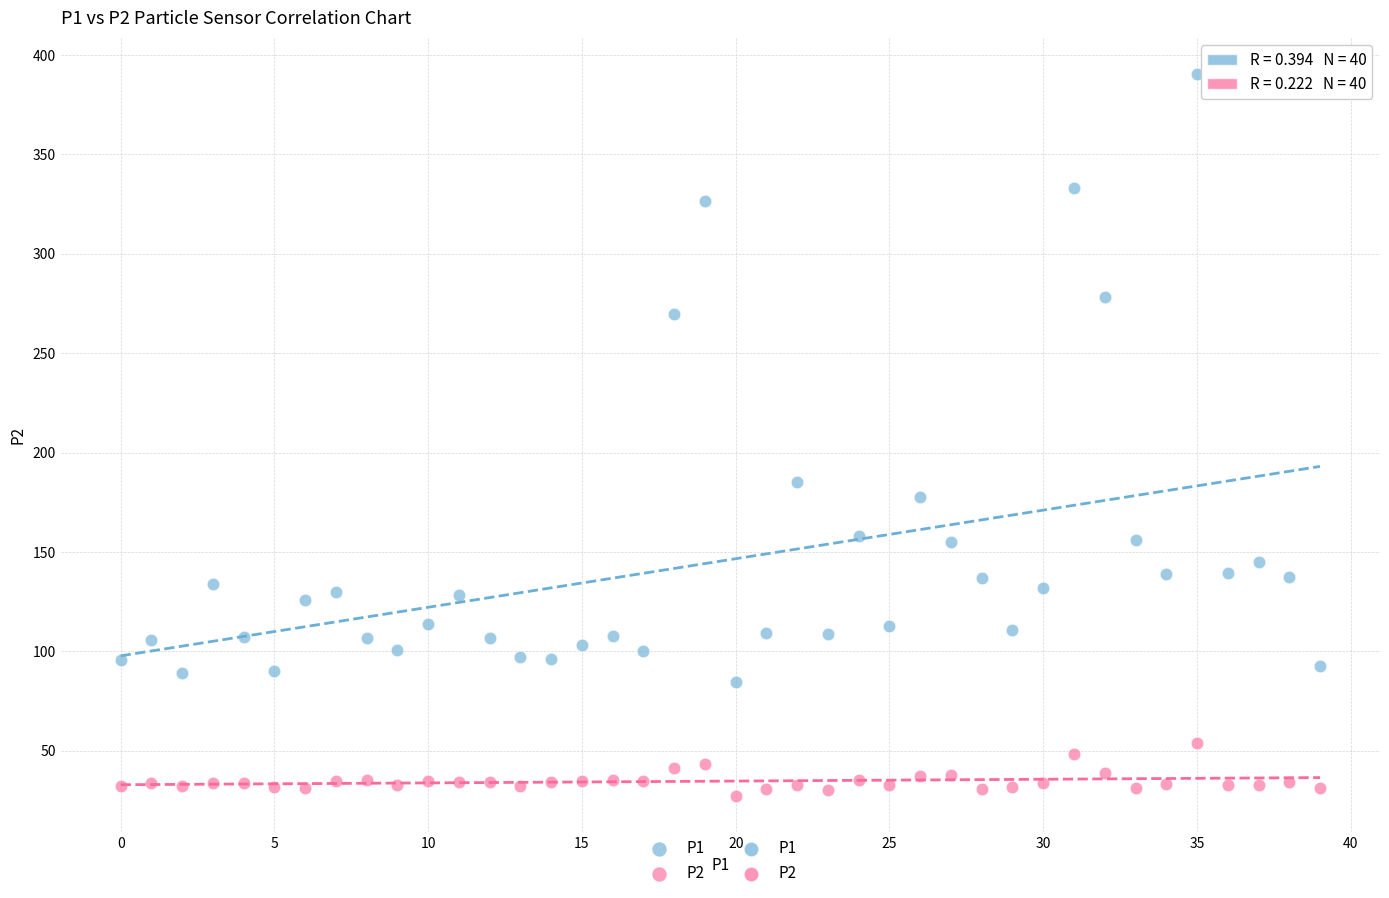

Across all series, what Y value is closest to 208?

185.2